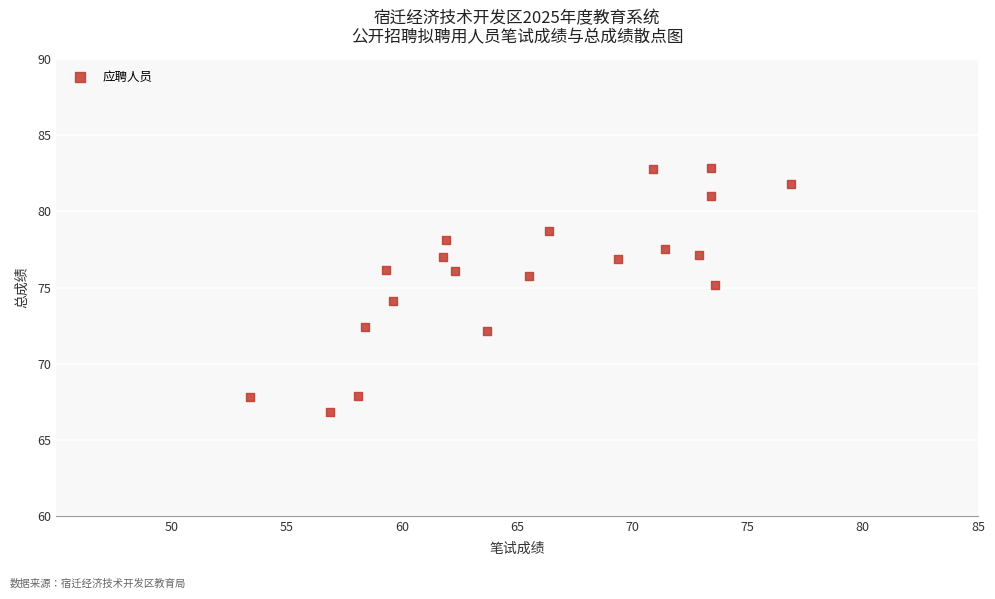

What is the range of Y values (max minus min)?

16.0